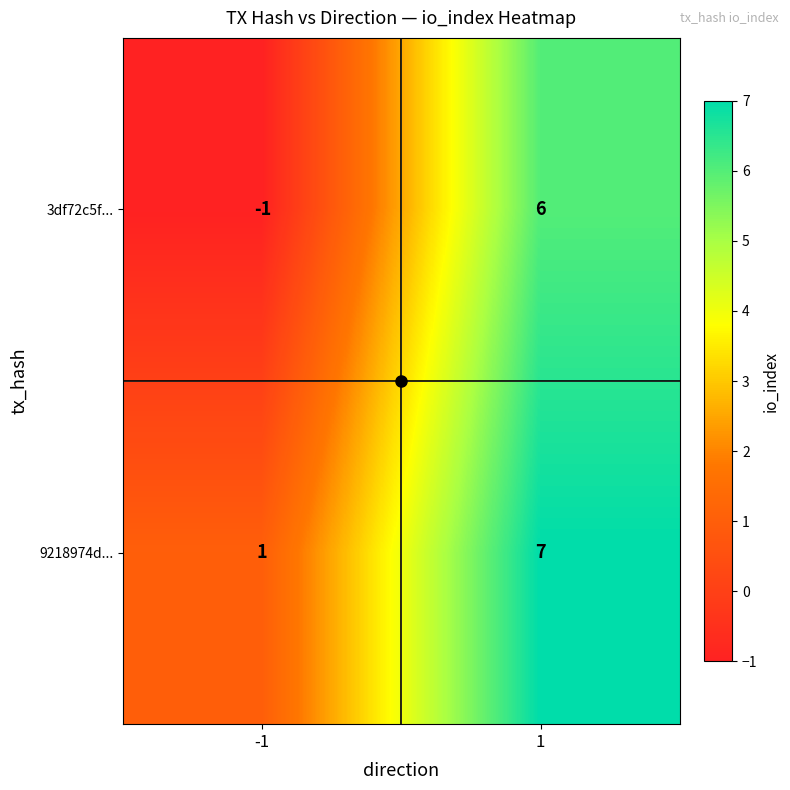

What is the maximum value shown in the chart?

7